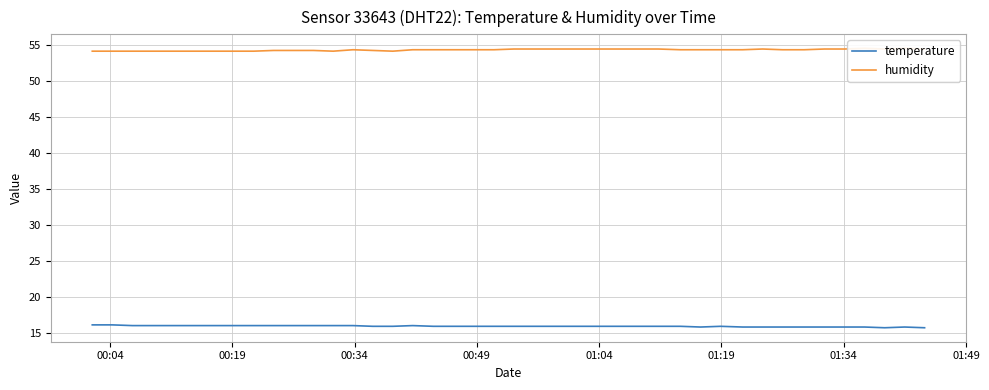

Reading left to right, transcribe all the data shown in this chart.

temperature: 16.1	16.1	16.0	16.0	16.0	16.0	16.0	16.0	16.0	16.0	16.0	16.0	16.0	16.0	15.9	15.9	16.0	15.9	15.9	15.9	15.9	15.9	15.9	15.9	15.9	15.9	15.9	15.9	15.8	15.9	15.8	15.8	15.8	15.8	15.8	15.8	15.8	15.7	15.8	15.7
humidity: 54.2	54.2	54.2	54.2	54.2	54.2	54.2	54.2	54.2	54.3	54.3	54.3	54.2	54.4	54.3	54.2	54.4	54.4	54.4	54.4	54.4	54.5	54.5	54.5	54.5	54.5	54.5	54.4	54.4	54.4	54.4	54.5	54.4	54.4	54.5	54.5	54.6	54.5	54.6	54.5